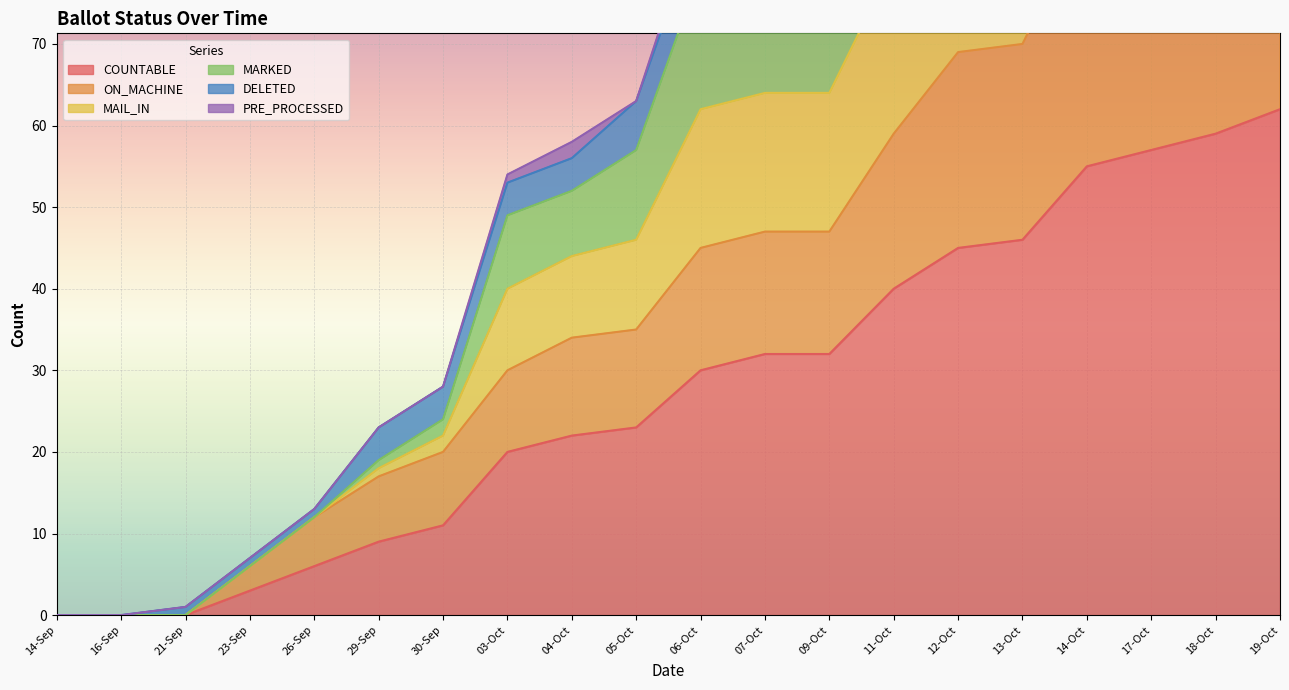

Rank the categories by COUNTABLE value from highest to lowest.

19-Oct, 18-Oct, 17-Oct, 14-Oct, 13-Oct, 12-Oct, 11-Oct, 07-Oct, 09-Oct, 06-Oct, 05-Oct, 04-Oct, 03-Oct, 30-Sep, 29-Sep, 26-Sep, 23-Sep, 14-Sep, 16-Sep, 21-Sep